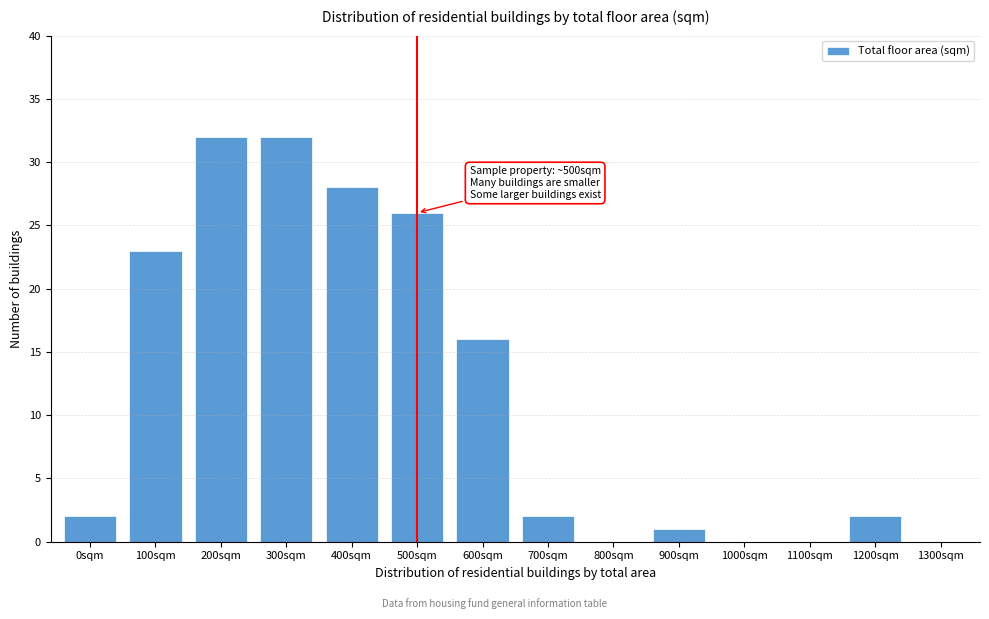

Reading right to left, extract all data points from this chart.

1300sqm=0	1200sqm=2	1100sqm=0	1000sqm=0	900sqm=1	800sqm=0	700sqm=2	600sqm=16	500sqm=26	400sqm=28	300sqm=32	200sqm=32	100sqm=23	0sqm=2